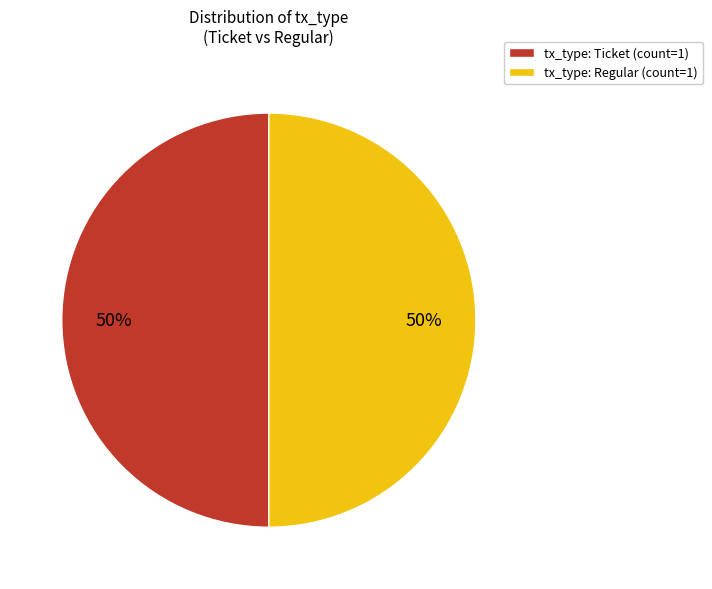

To the nearest percent, what portion does tx_type: Ticket (count=1) represent?

50%